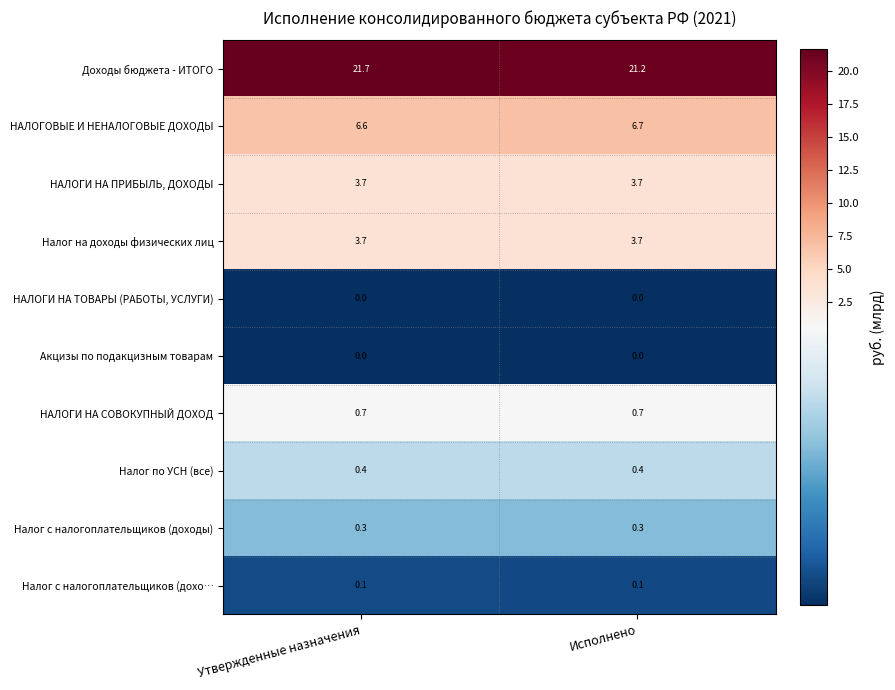

True or false: Доходы бюджета - ИТОГО has a value of 28.4 at Утвержденные назначения.

False